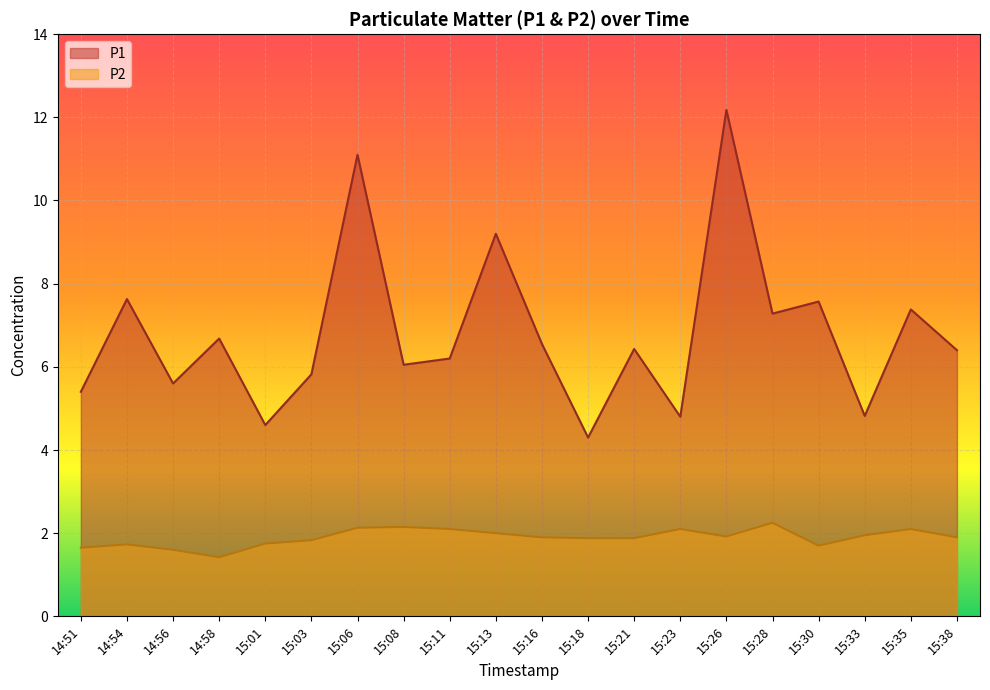

Rank the series by their average value, from highest to lowest.

P1, P2